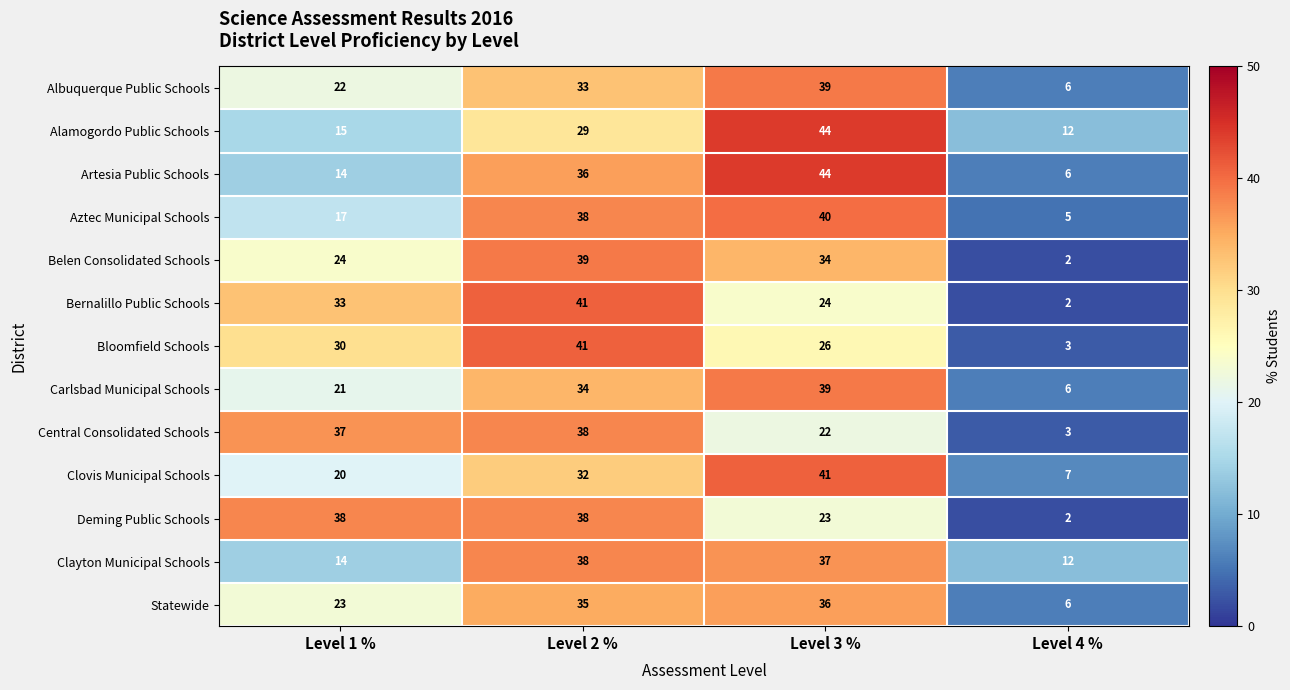

Is it true that Alamogordo Public Schools equals 46 at Level 2 %?

False